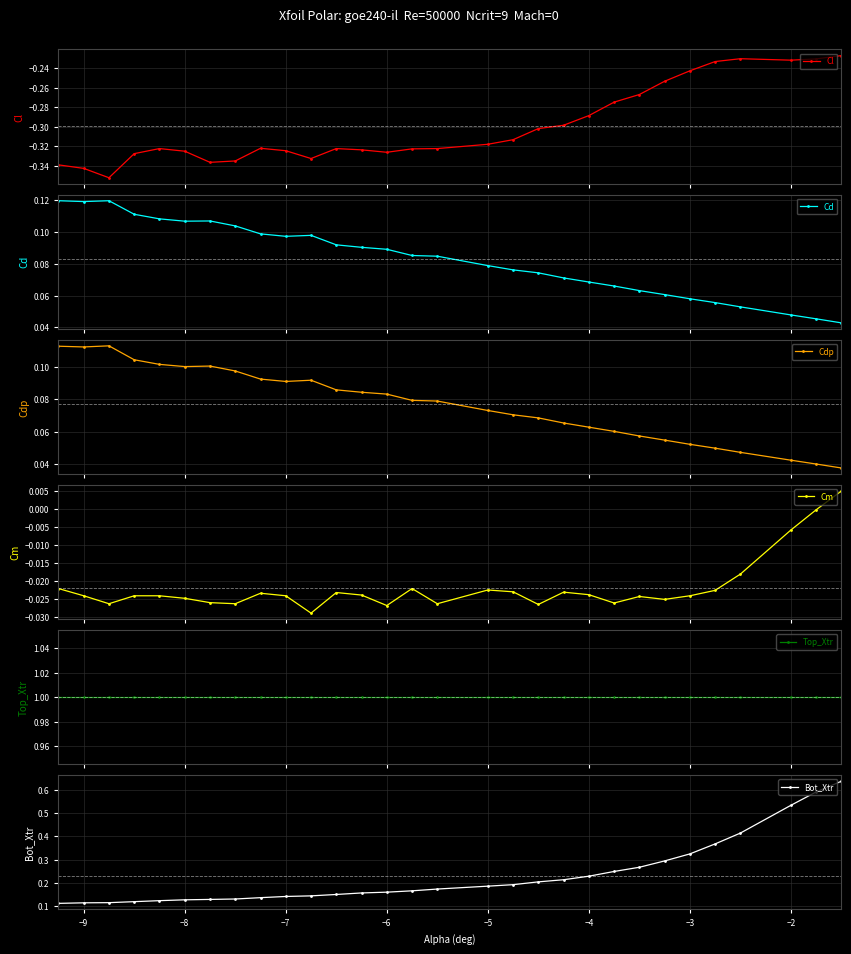

True or false: Cl has more than 1 points higher than both neighbors.

True